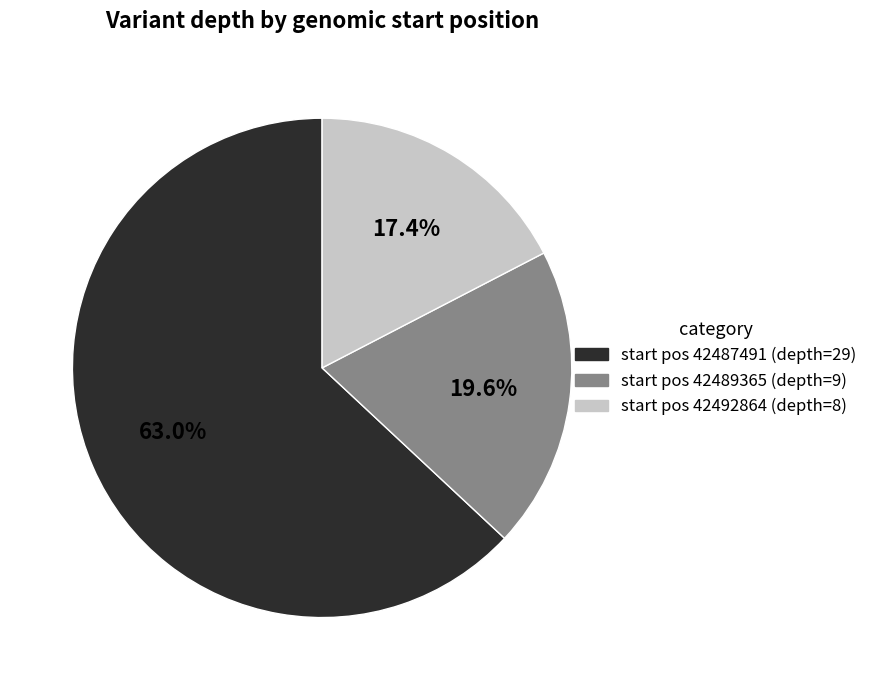

Count the number of slices in the pie.

3